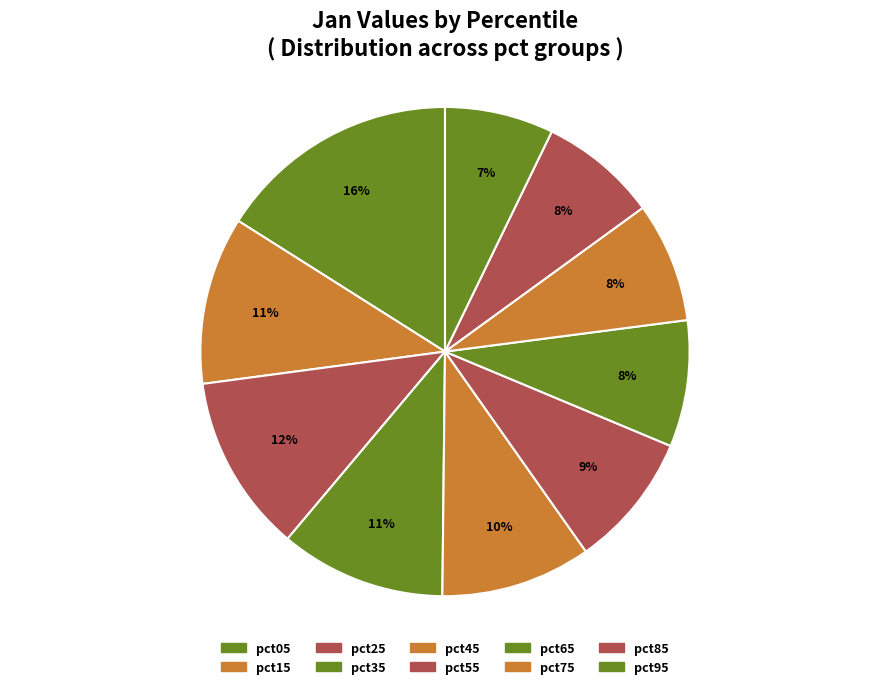

Is the sum of pct25 and pct45 greater than half?

No